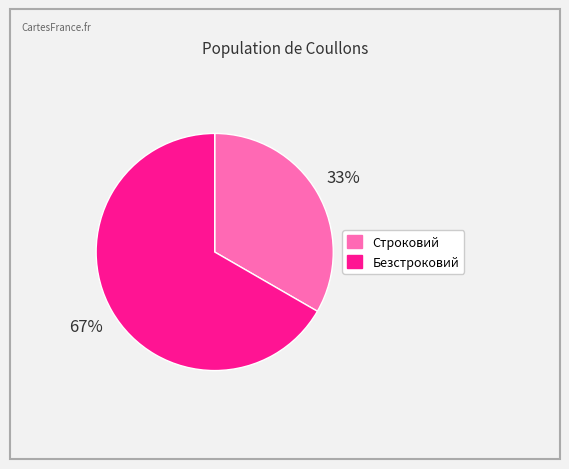

How many slices are in this pie chart?

2